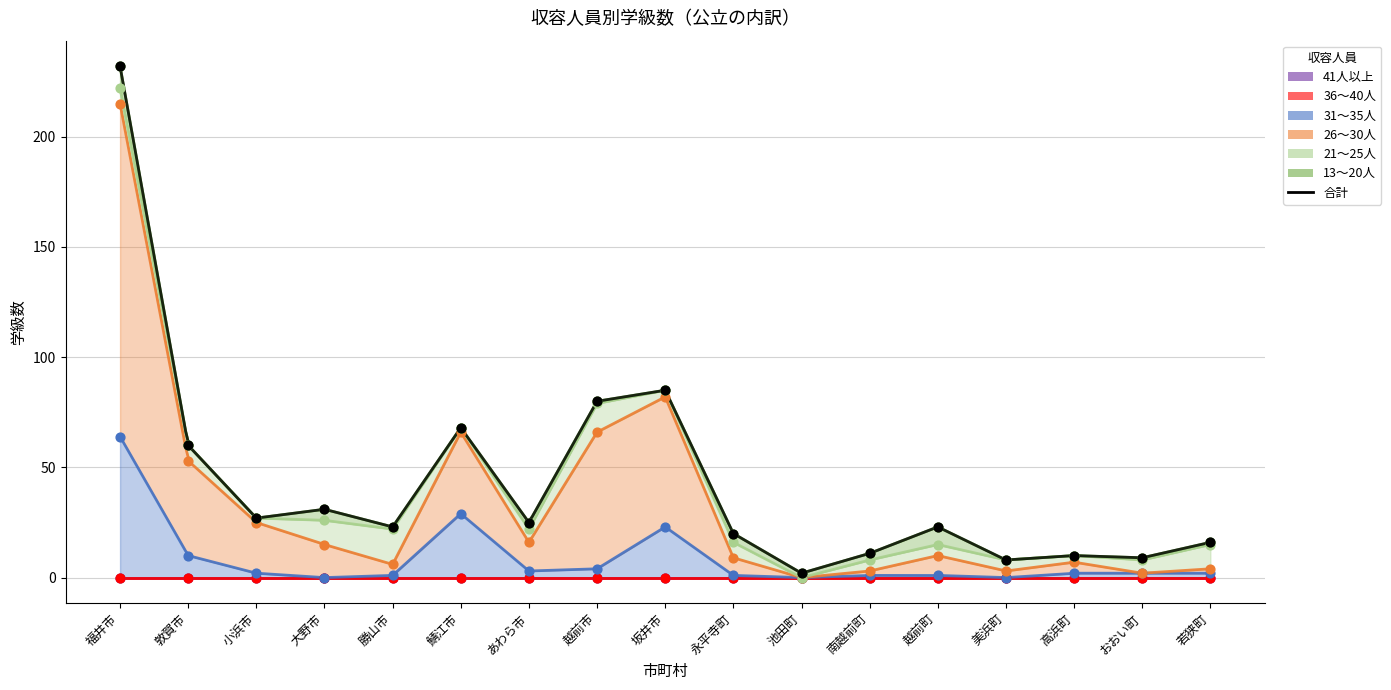

Which series has the largest Y range (max minus min)?

26～30人